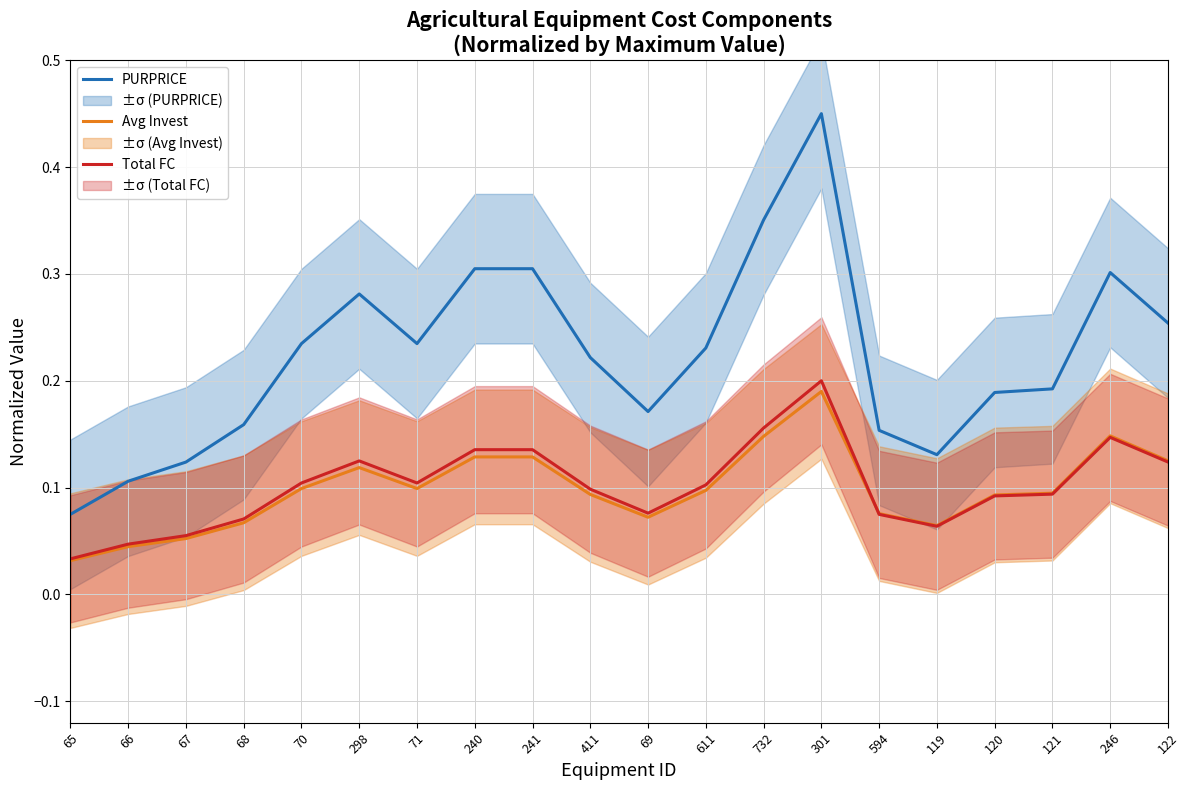

Where is the first local maximum for Total FC?

298